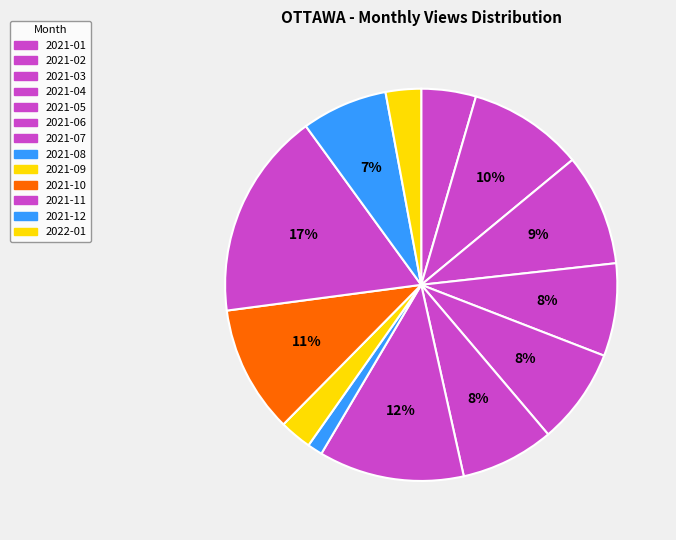

Count the number of slices in the pie.

13